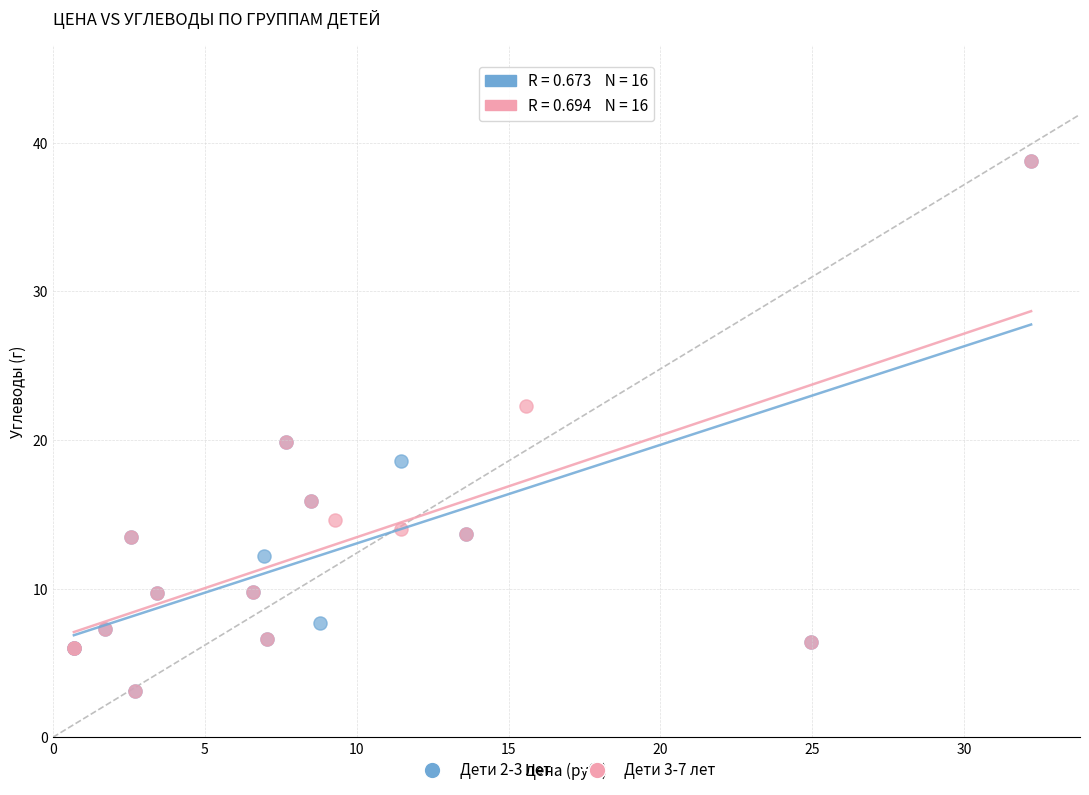

What are all the series names shown in the legend?

Дети 2-3 лет, Дети 3-7 лет